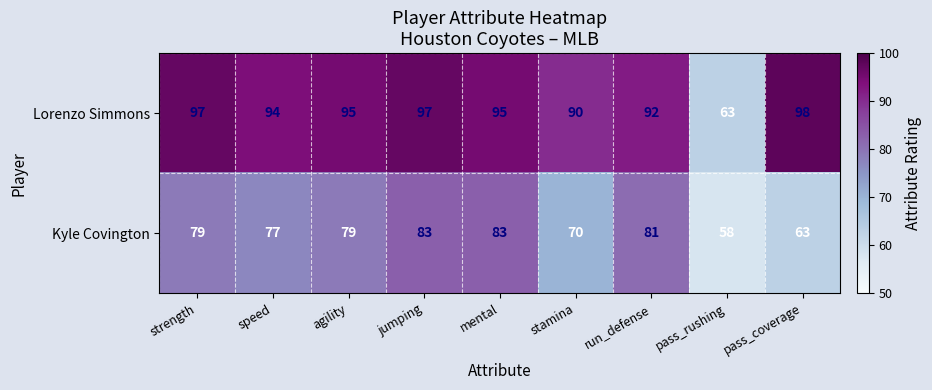

Is it true that Lorenzo Simmons equals 90 at stamina?

True